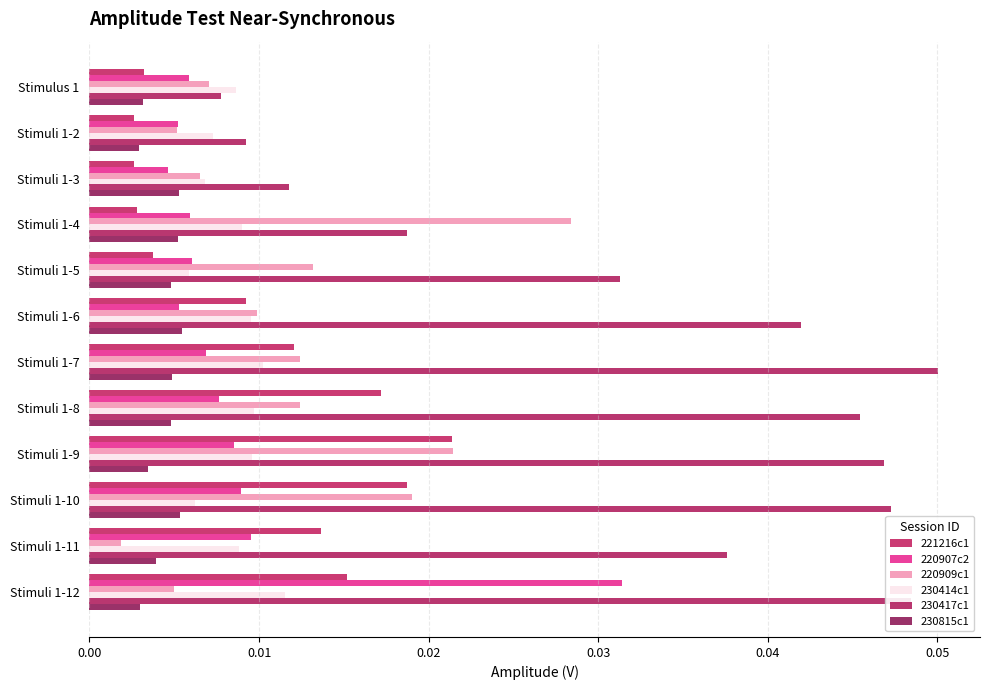

At which category is the sum across all series the highest?

Stimuli 1-12